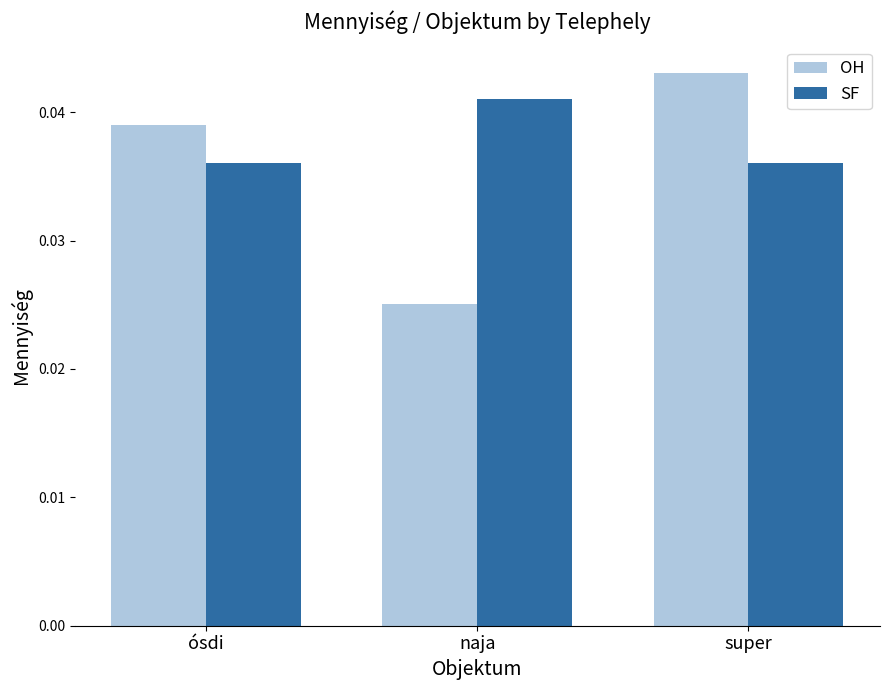

Which series changed the most between naja and super?

OH